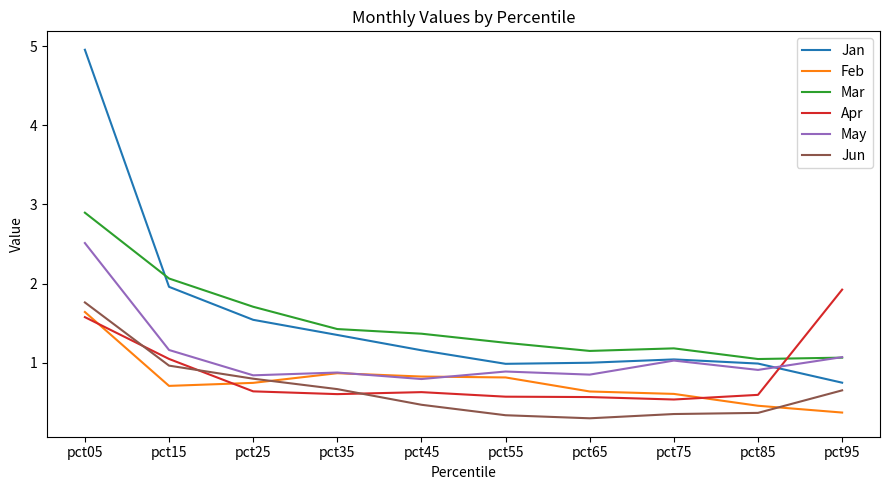

What is the spread (max minus min) of values at pct35?

0.8